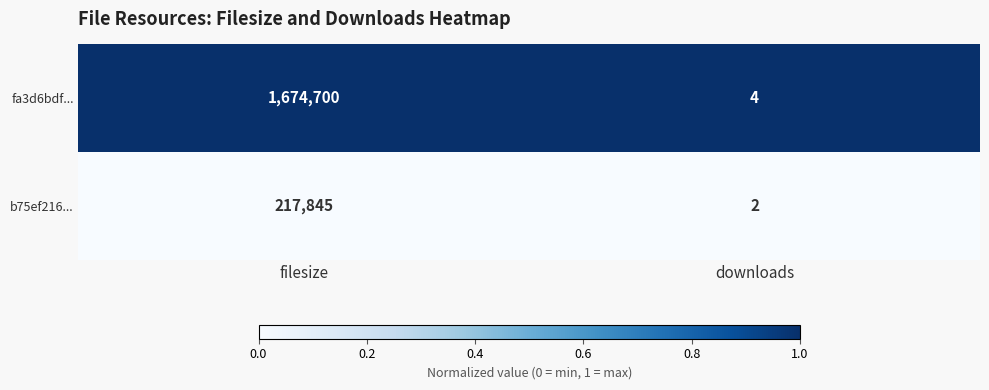

Rank the series by their maximum value, from highest to lowest.

fa3d6bdf..., b75ef216...